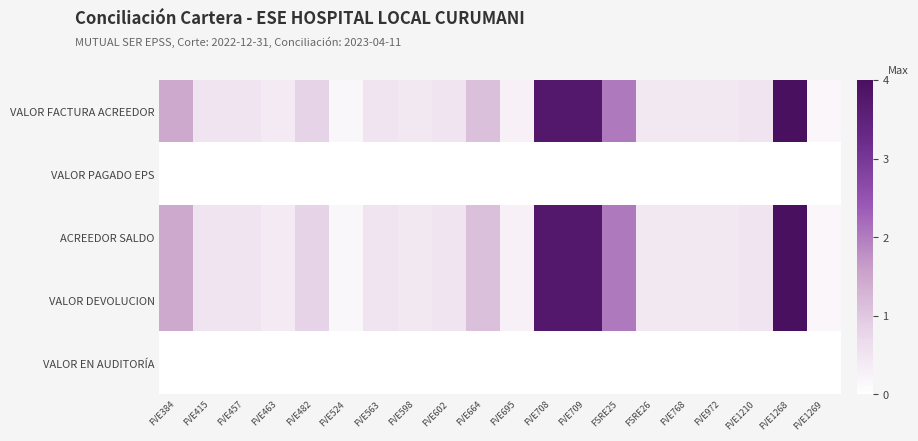

Reading right to left, what are all the values shown in this chart?

VALOR FACTURA ACREEDOR: FVE1269=0.2	FVE1268=4.0	FVE1210=0.5	FVE972=0.4	FVE768=0.4	FSRE26=0.4	FSRE25=2.0	FVE709=3.8	FVE708=3.8	FVE695=0.3	FVE664=1.1	FVE602=0.5	FVE598=0.4	FVE563=0.5	FVE524=0.1	FVE482=0.8	FVE463=0.4	FVE457=0.5	FVE415=0.5	FVE384=1.5
VALOR PAGADO EPS: FVE1269=0.0	FVE1268=0.0	FVE1210=0.0	FVE972=0.0	FVE768=0.0	FSRE26=0.0	FSRE25=0.0	FVE709=0.0	FVE708=0.0	FVE695=0.0	FVE664=0.0	FVE602=0.0	FVE598=0.0	FVE563=0.0	FVE524=0.0	FVE482=0.0	FVE463=0.0	FVE457=0.0	FVE415=0.0	FVE384=0.0
ACREEDOR SALDO: FVE1269=0.2	FVE1268=4.0	FVE1210=0.5	FVE972=0.4	FVE768=0.4	FSRE26=0.4	FSRE25=2.0	FVE709=3.8	FVE708=3.8	FVE695=0.3	FVE664=1.1	FVE602=0.5	FVE598=0.4	FVE563=0.5	FVE524=0.1	FVE482=0.8	FVE463=0.4	FVE457=0.5	FVE415=0.5	FVE384=1.5
VALOR DEVOLUCION: FVE1269=0.2	FVE1268=4.0	FVE1210=0.5	FVE972=0.4	FVE768=0.4	FSRE26=0.4	FSRE25=2.0	FVE709=3.8	FVE708=3.8	FVE695=0.3	FVE664=1.1	FVE602=0.5	FVE598=0.4	FVE563=0.5	FVE524=0.1	FVE482=0.8	FVE463=0.4	FVE457=0.5	FVE415=0.5	FVE384=1.5
VALOR EN AUDITORÍA: FVE1269=0.0	FVE1268=0.0	FVE1210=0.0	FVE972=0.0	FVE768=0.0	FSRE26=0.0	FSRE25=0.0	FVE709=0.0	FVE708=0.0	FVE695=0.0	FVE664=0.0	FVE602=0.0	FVE598=0.0	FVE563=0.0	FVE524=0.0	FVE482=0.0	FVE463=0.0	FVE457=0.0	FVE415=0.0	FVE384=0.0